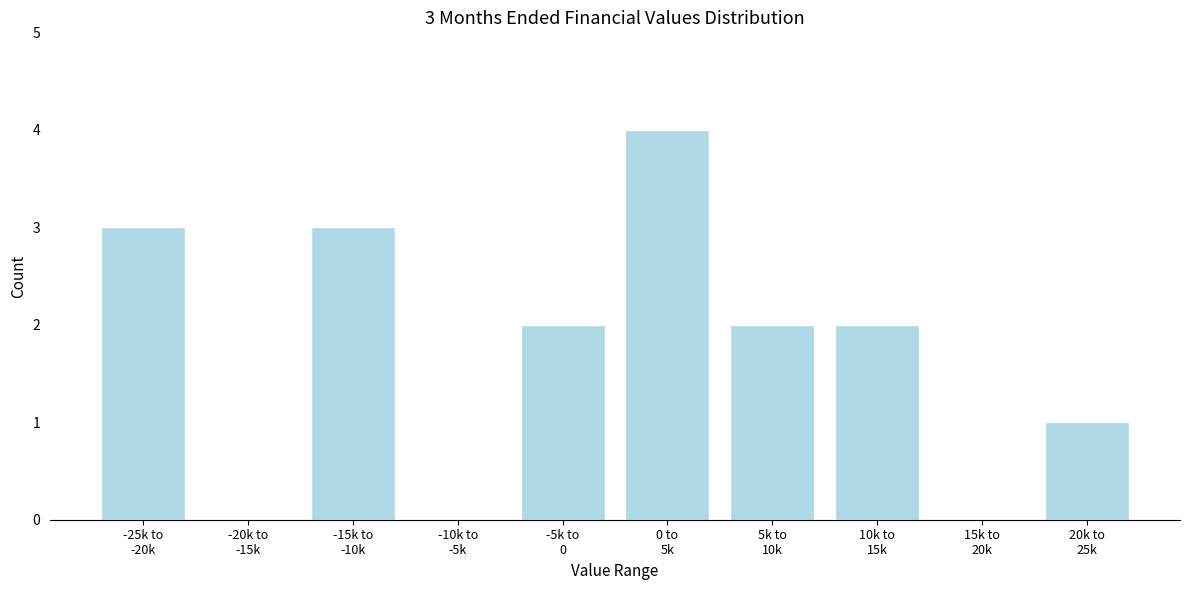

What is the sum of all values?

17